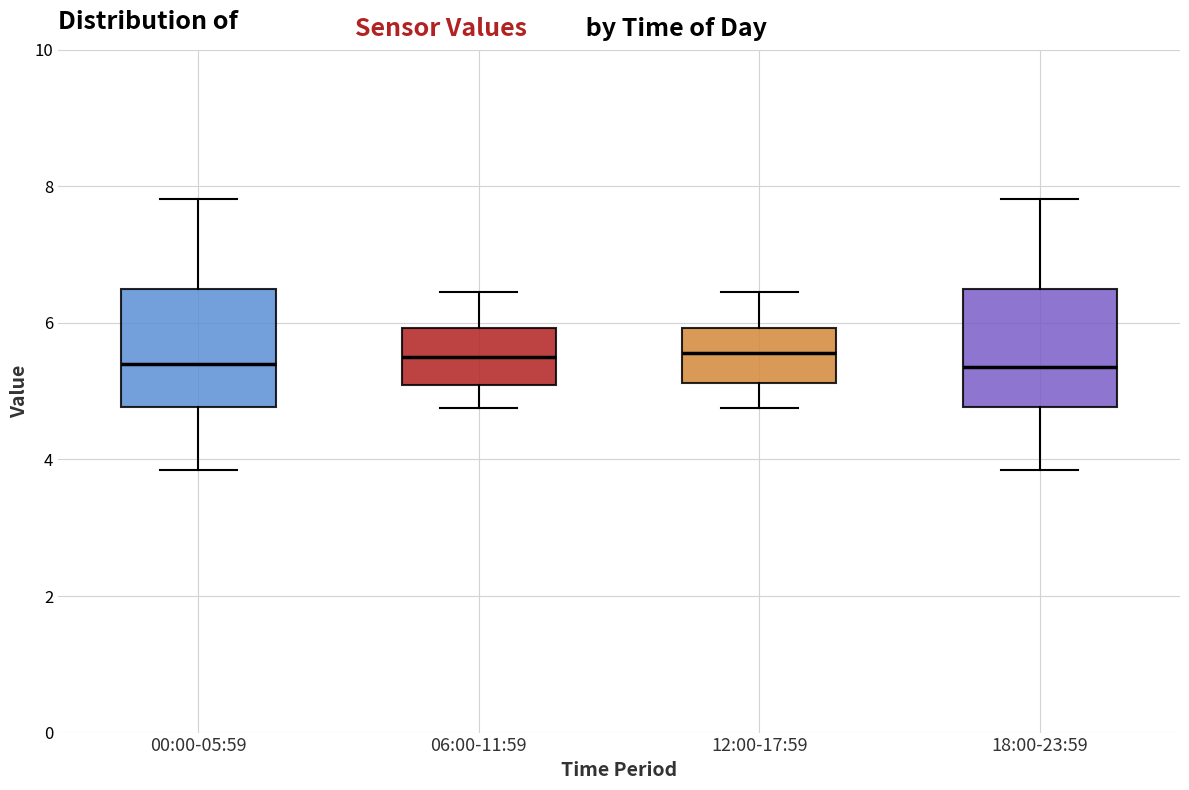

Reading left to right, read every box against the y-axis: the position of its median line, the range the box covers, and the ends of its whiskers. The values are not printed on the chart, so give them approximately, as read against the axis.

00:00-05:59: median 5.4, box 4.8 to 6.6, whiskers 3.8 to 7.8
06:00-11:59: median 5.6, box 5.0 to 6.0, whiskers 4.8 to 6.4
12:00-17:59: median 5.6, box 5.2 to 6.0, whiskers 4.8 to 6.4
18:00-23:59: median 5.4, box 4.8 to 6.6, whiskers 3.8 to 7.8